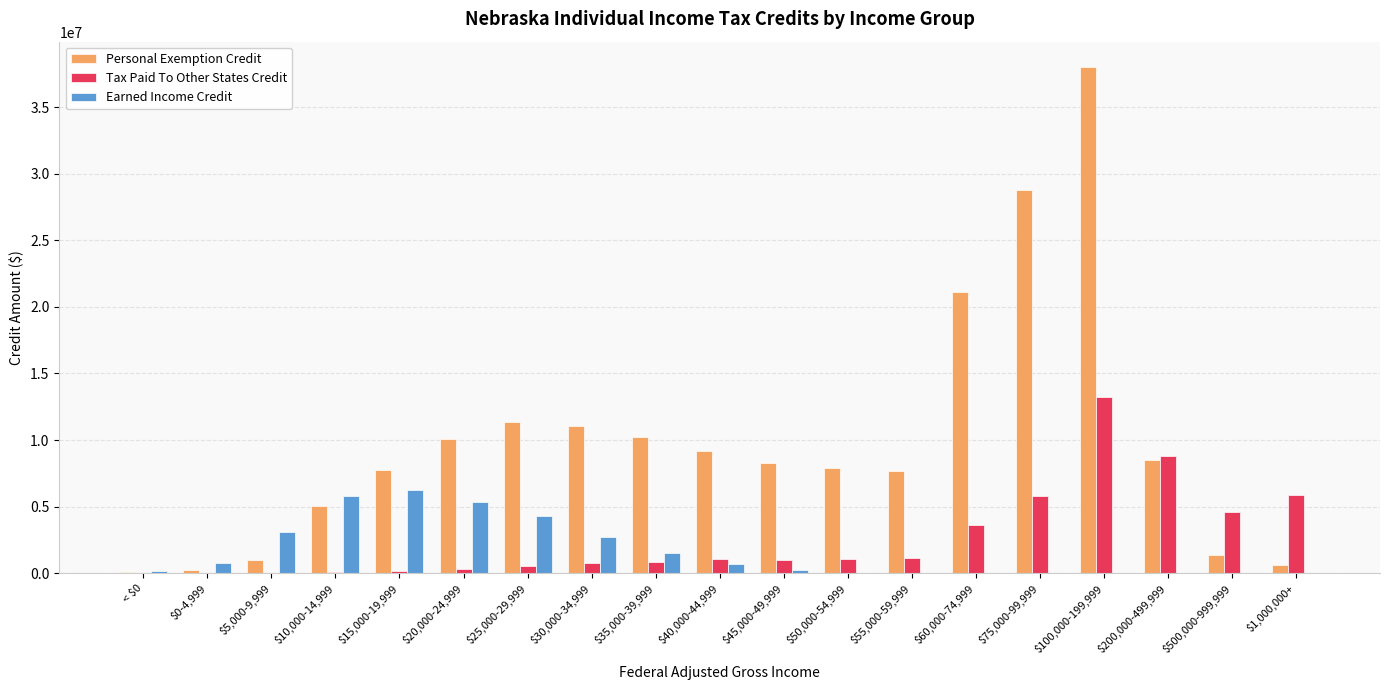

The value of Personal Exemption Credit at $100,000-199,999 is 38005698.0. True or false?

True